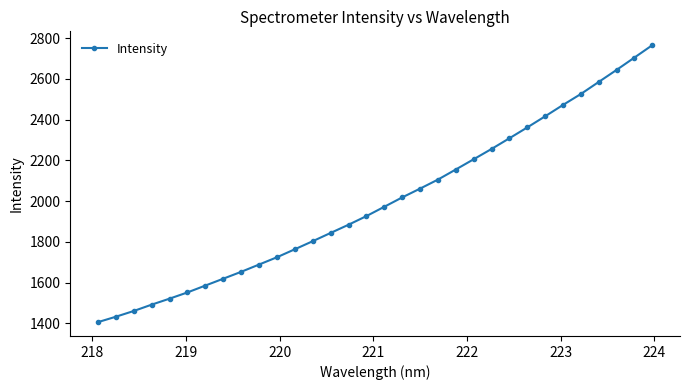

What is the value of the 25th point from the left?

2362.0